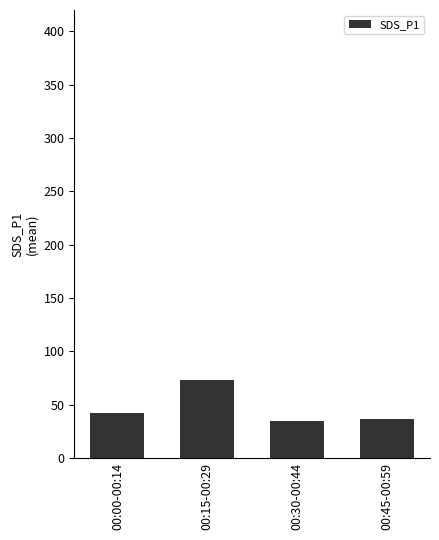

How many bars are there in total?

4